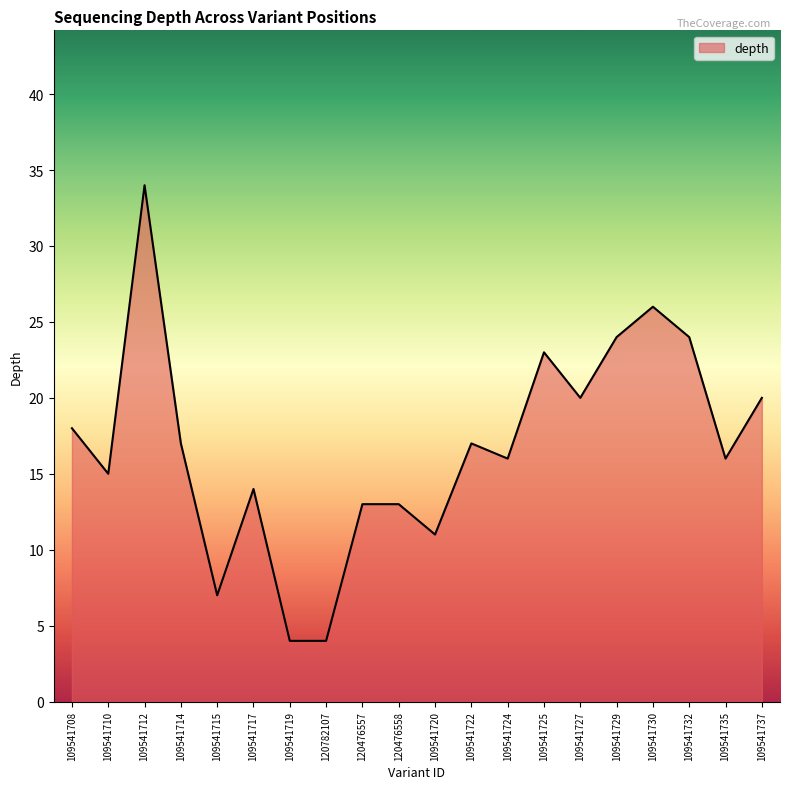

What is the greatest value displayed?

34